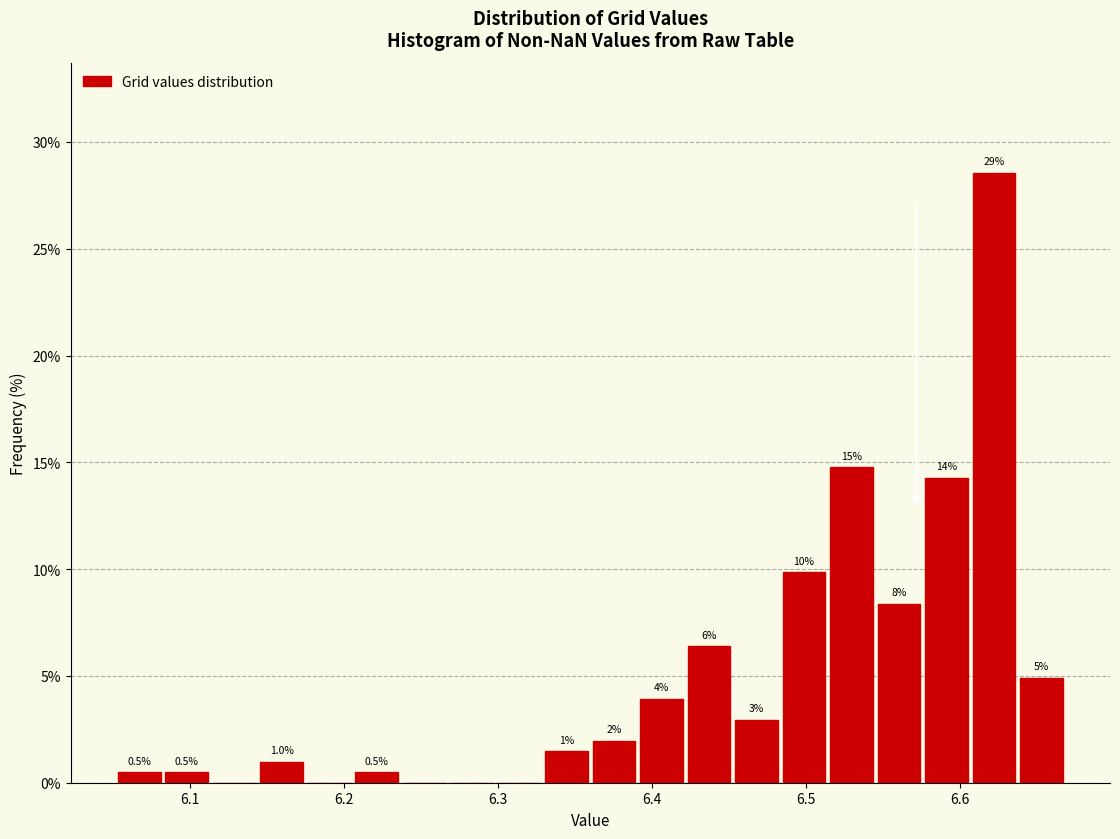

Read against the x-axis, roughly where is the centre of the tallest bar?

6.62